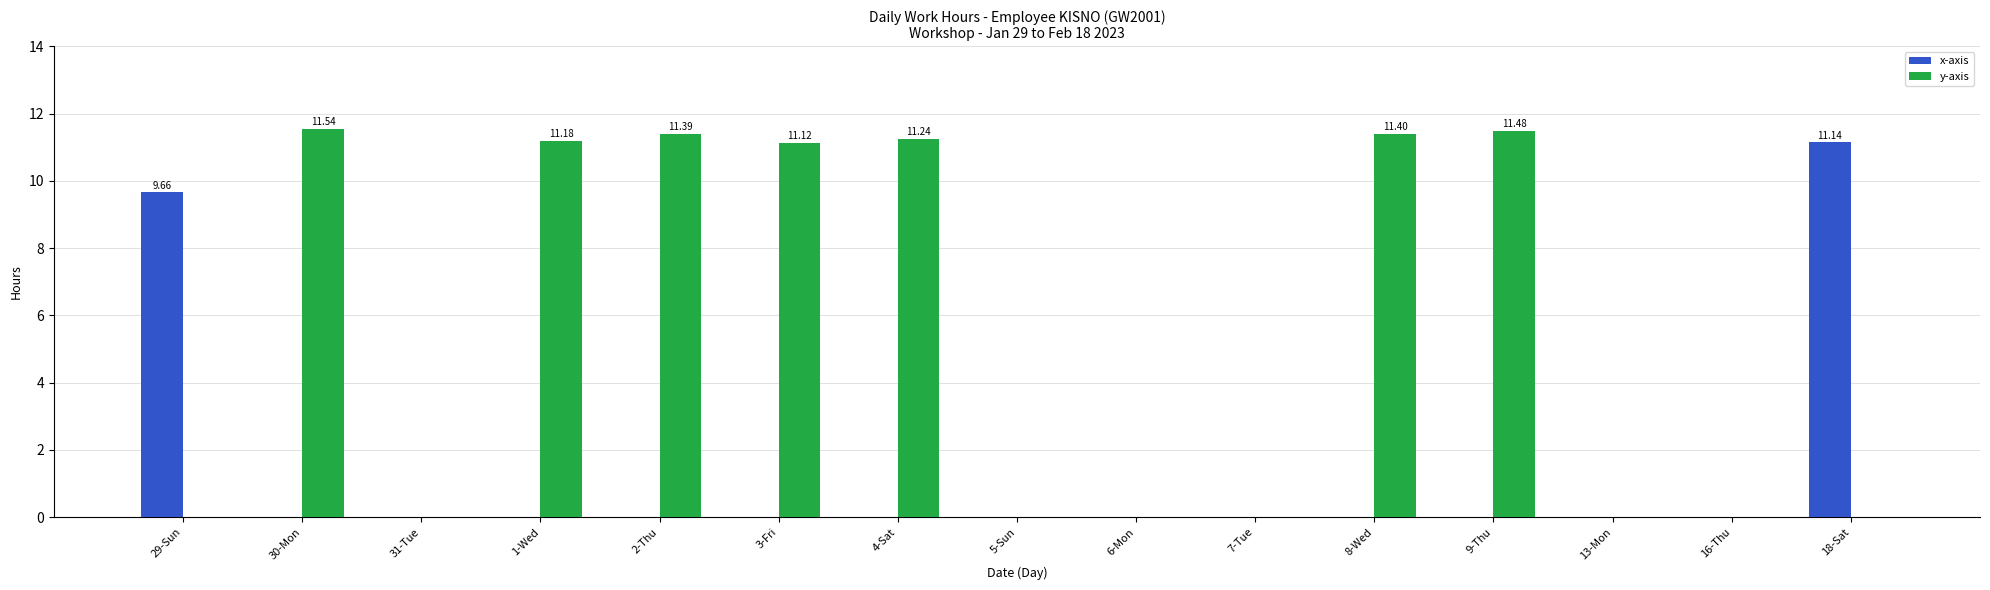

What is the total value across all series at 2-Thu?

11.4